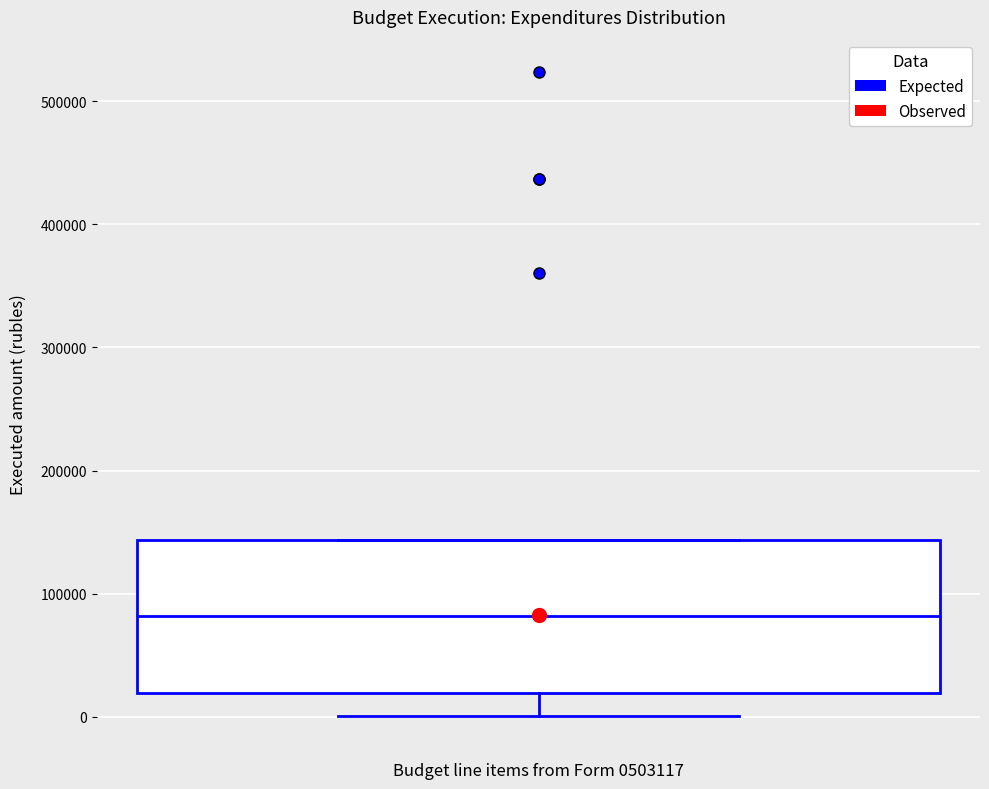

Read this box plot against the y-axis: the position of the median line, the range covered by the box, and the ends of both whiskers. The values are not printed on the chart, so give them approximately, as read against the axis.

median 80000, box 20000 to 140000, whiskers 0 to 140000